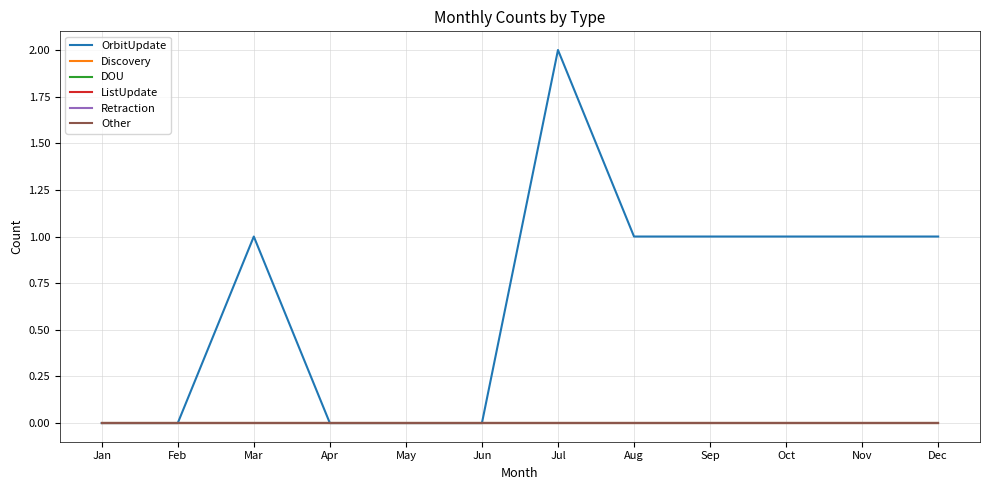

Is this an area chart (filled region under the line)?

No